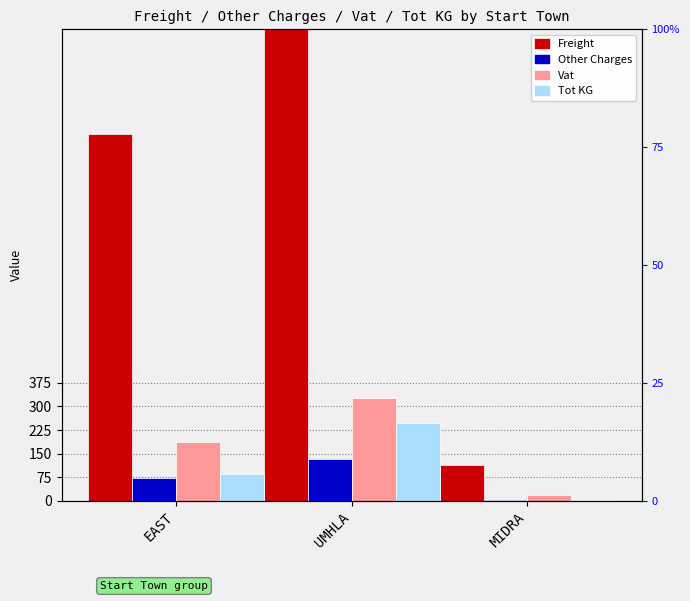

At which category does the chart reach its minimum across all series?

MIDRA